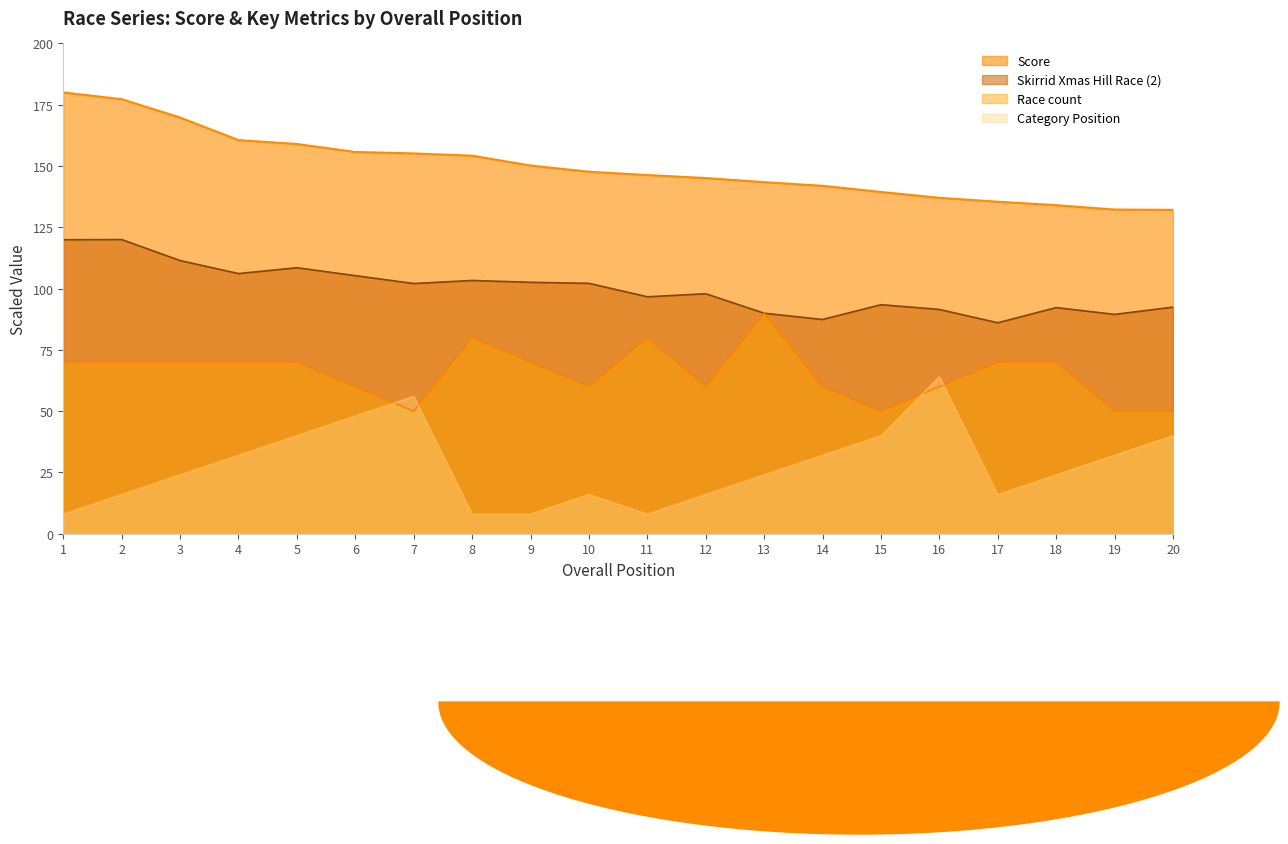

Which label corresponds to the smallest value in the chart?

1